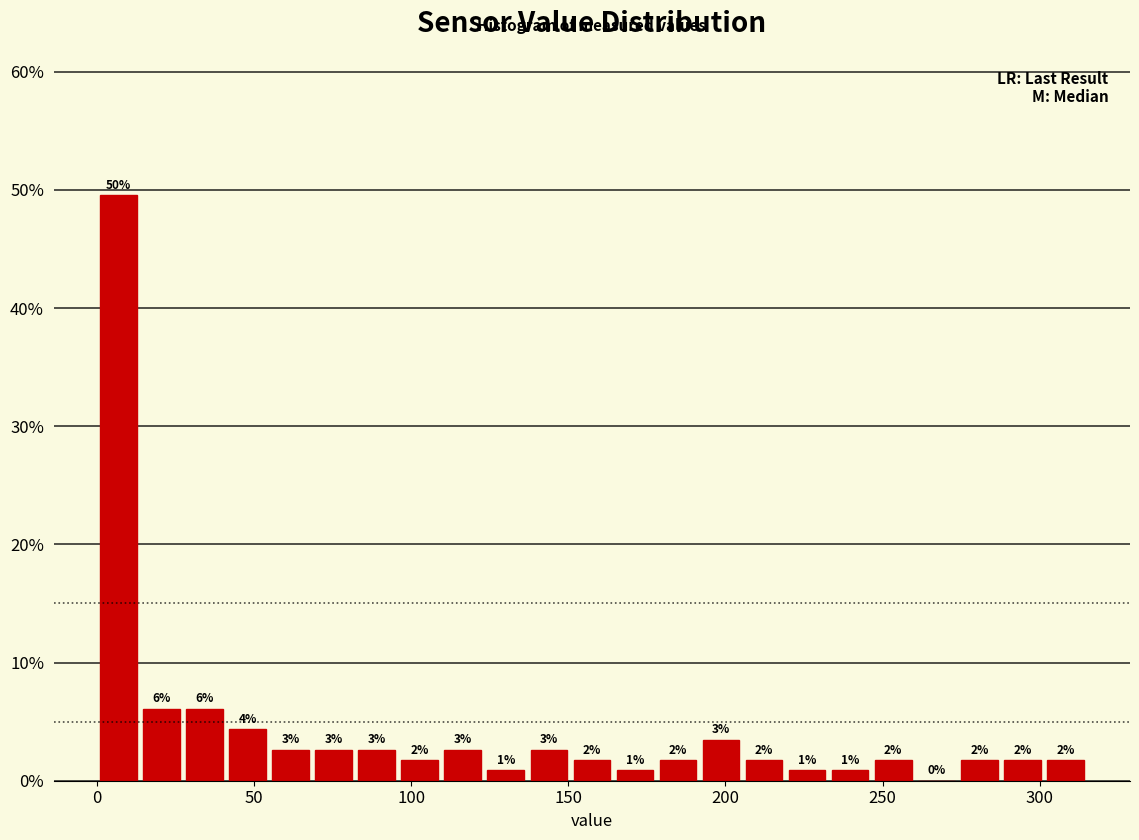

Around what value on the x-axis is the tallest bar? Give the approximate position of its centre, as read against the axis.

5